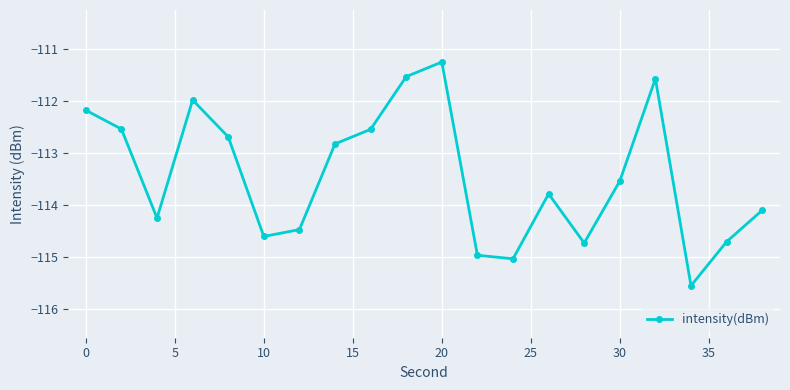

What is the maximum value shown in the chart?

-111.2